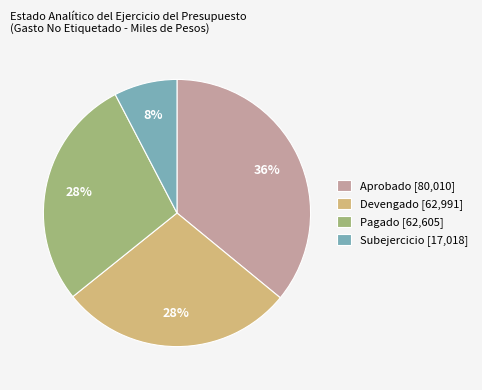

What percentage is the Pagado slice, to the nearest percent?

28%